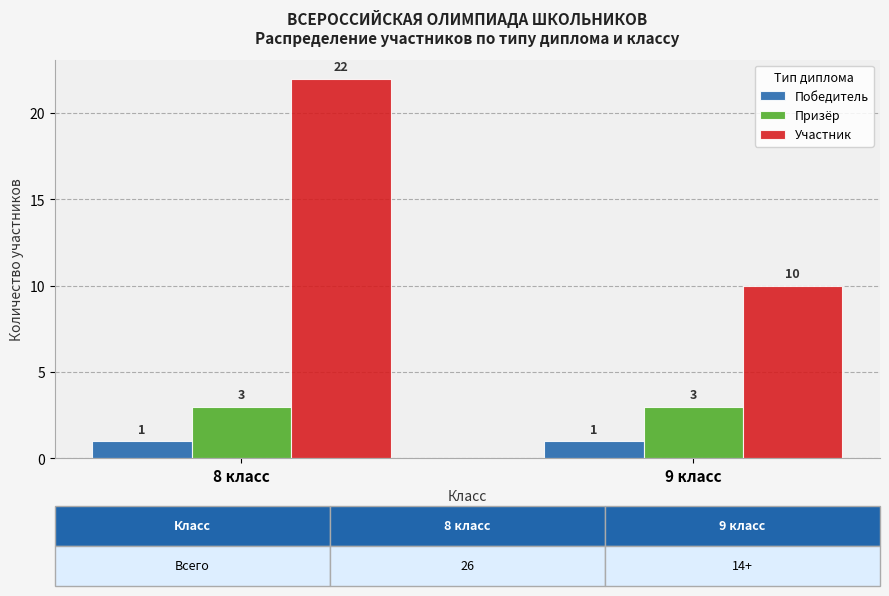

What is the sum of all Участник values?

32